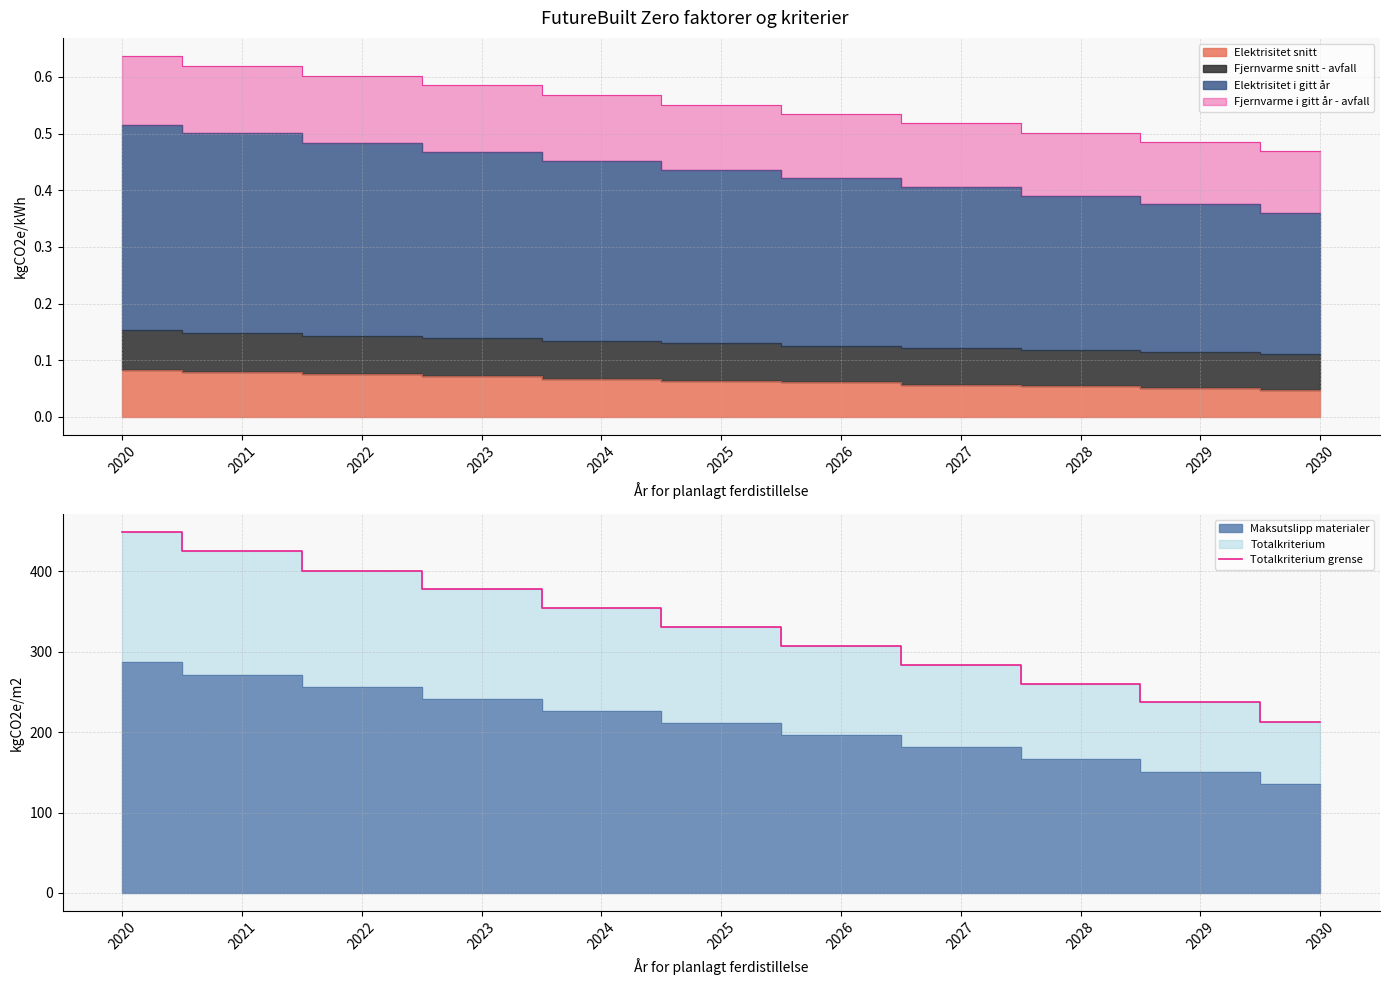

True or false: the data has more than 2 interior local peaks.

False